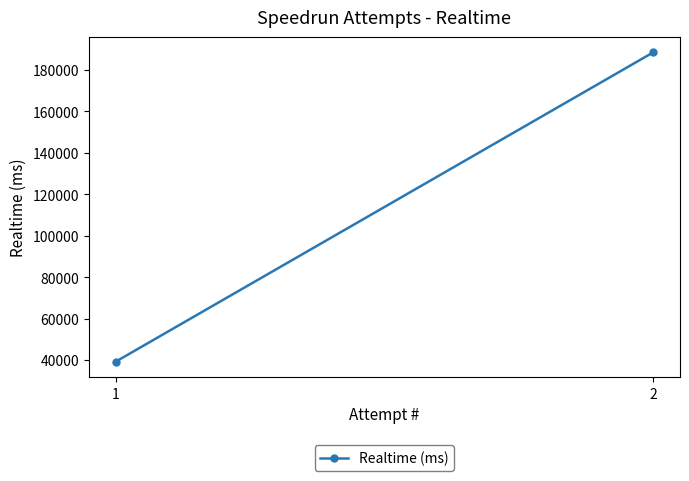

Reading left to right, list all the values displayed in this chart.

39203	188418